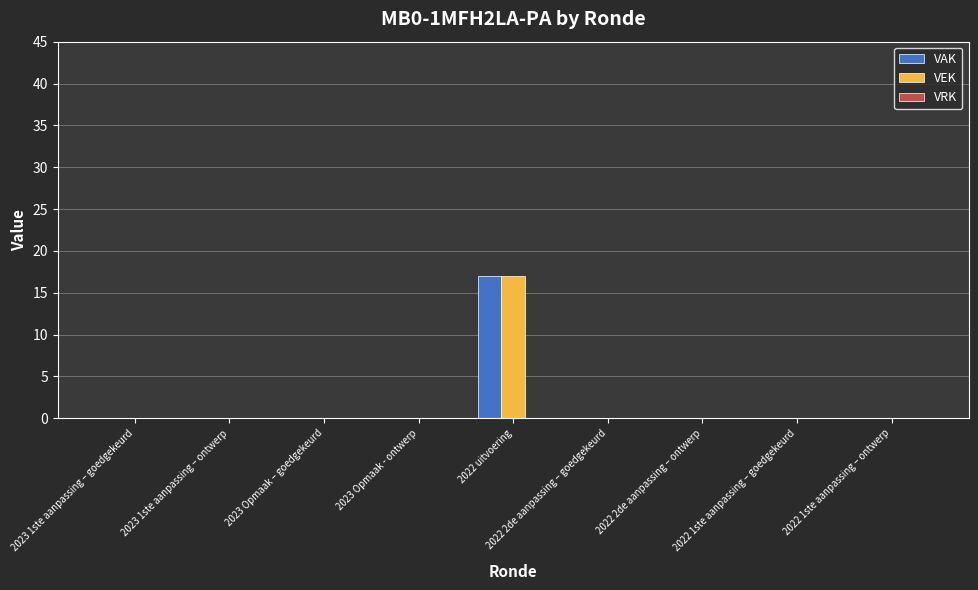

The value of VEK at 2022 2de aanpassing – goedgekeurd is 0. True or false?

True